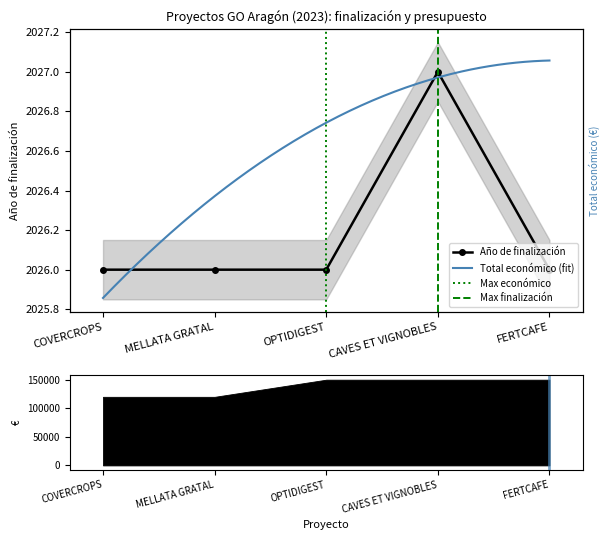

What is the value of the 3rd point from the left?

2026